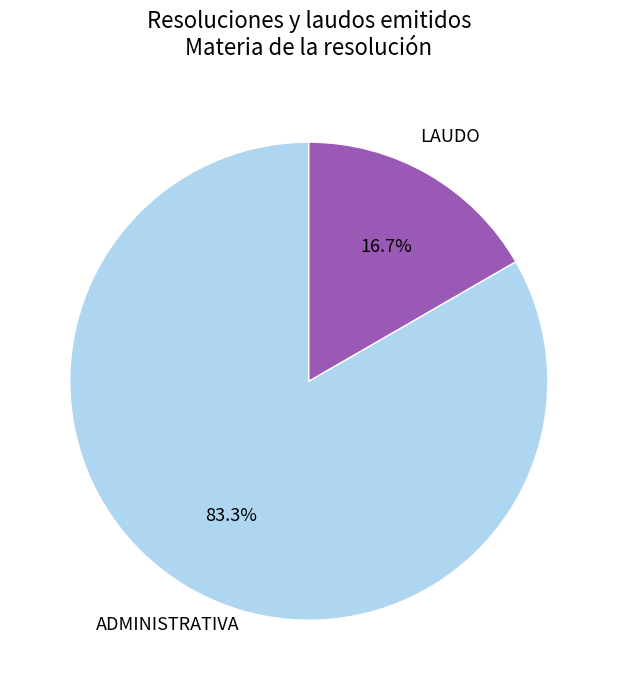

Does any single category account for the majority?

Yes